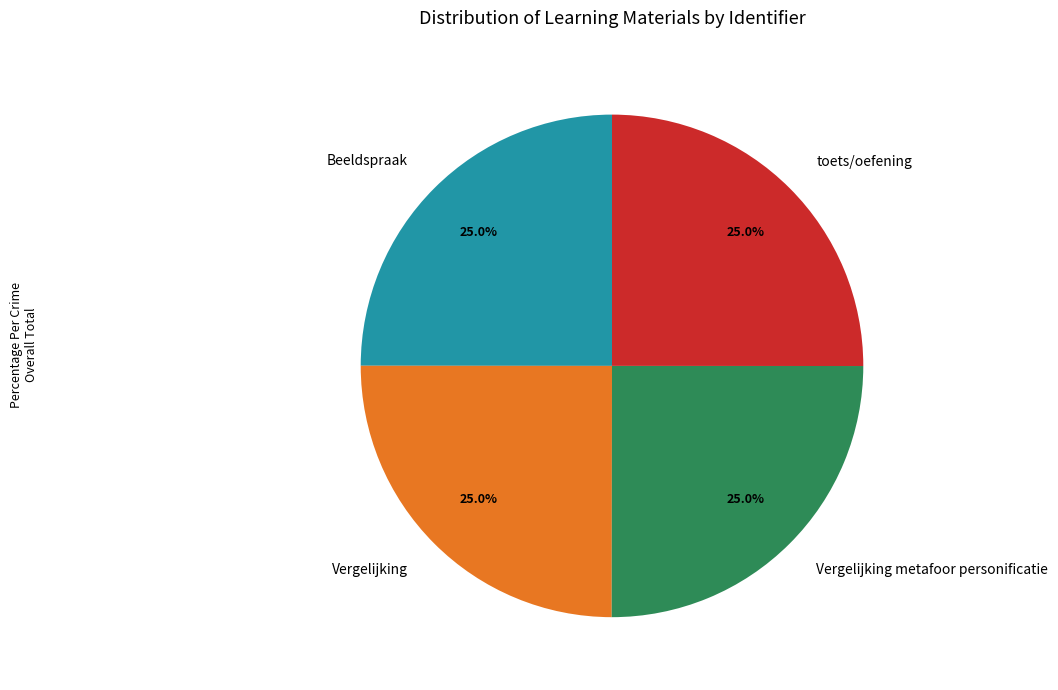

To the nearest percent, what percentage of the pie is Vergelijking?

25%